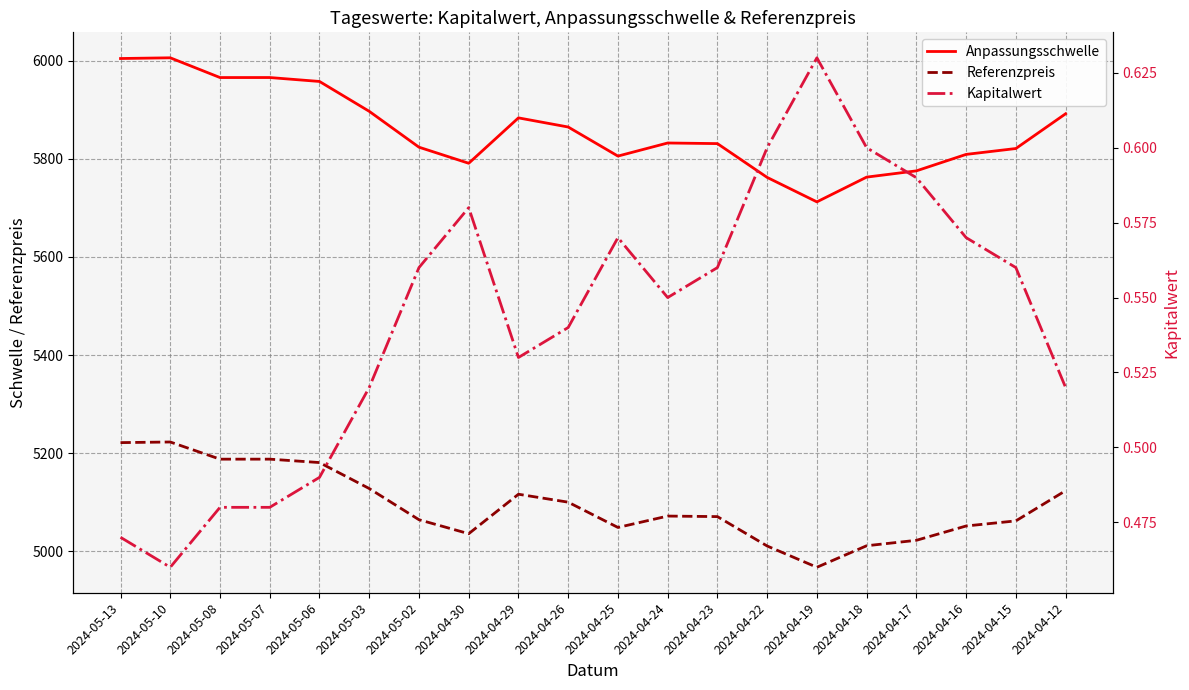

What is the difference between the maximum and minimum values in the Referenzpreis series?

255.5